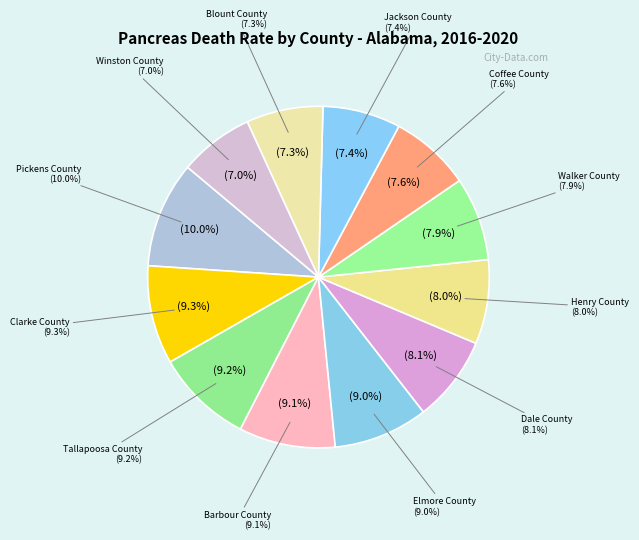

Between Elmore County and Barbour County, which is larger?

Barbour County